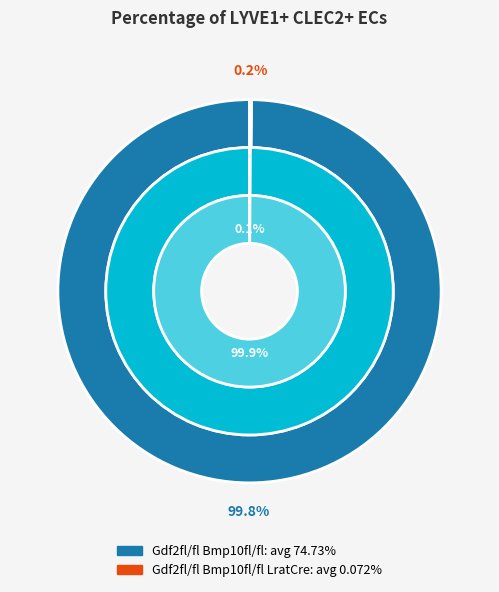

To the nearest percent, what is the combined percentage of Gdf2fl/fl Bmp10fl/fl LratCre and Gdf2fl/fl Bmp10fl/fl?

100%